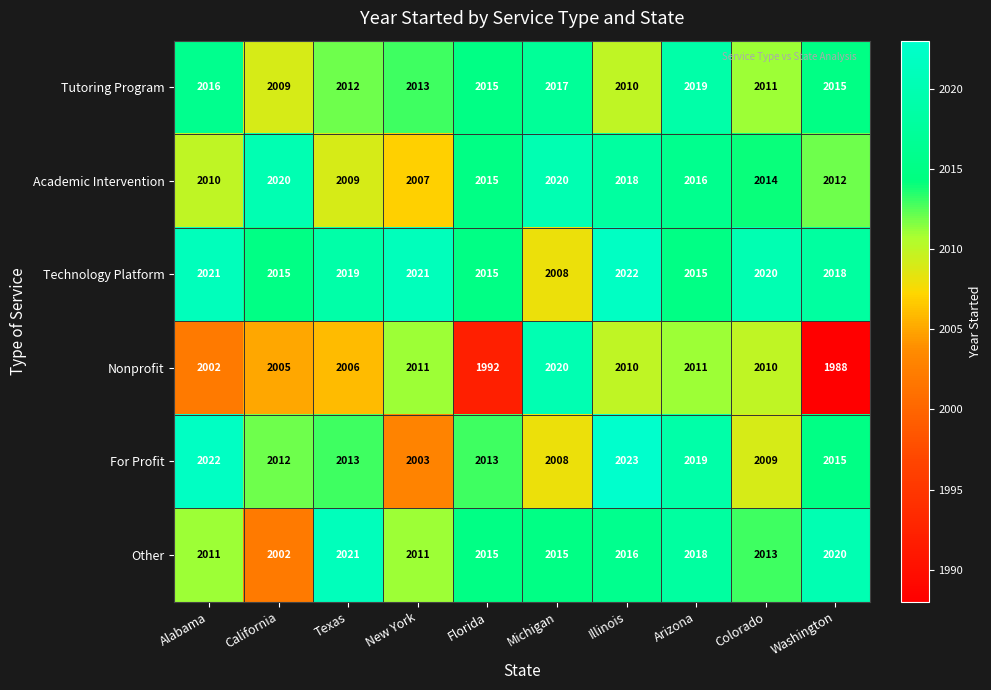

What is the difference between the maximum and minimum values in the Tutoring Program series?

10